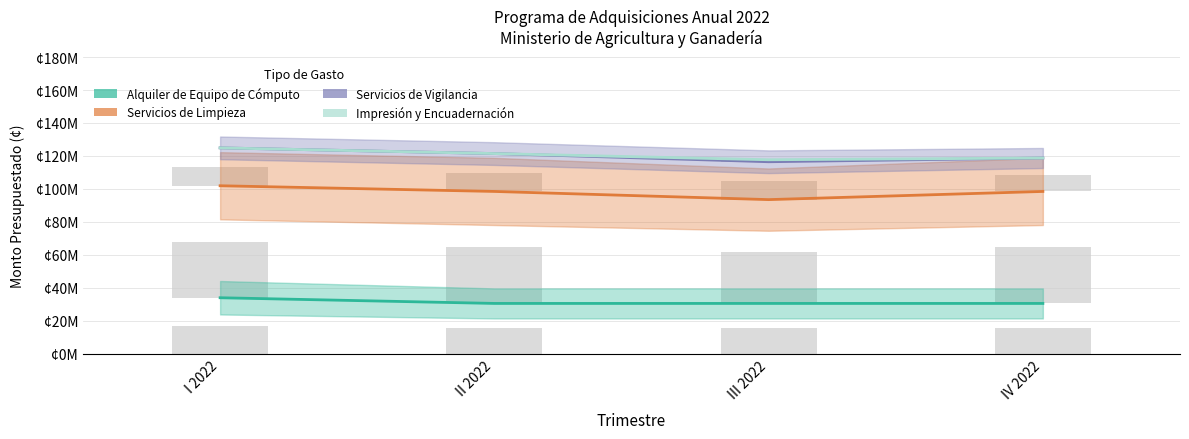

What is the value of the Impresión y Encuadernación bar at the 1st from the left?

124859910